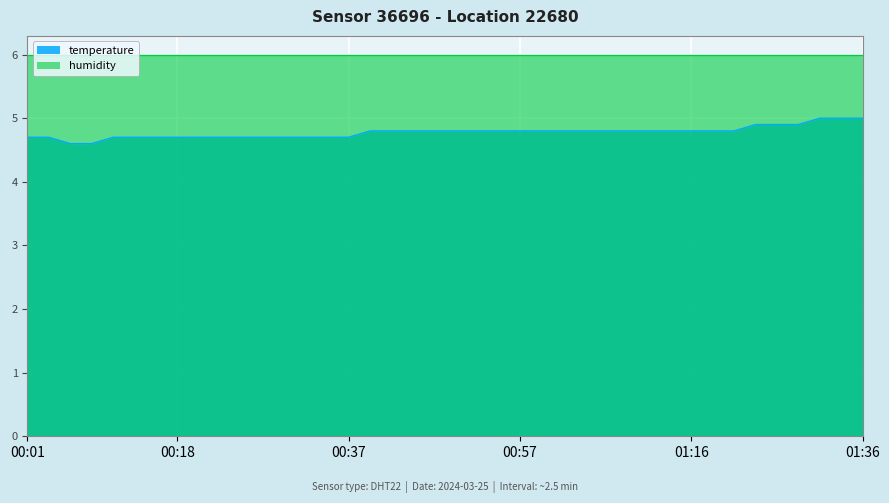

What is the greatest value displayed?

6.0